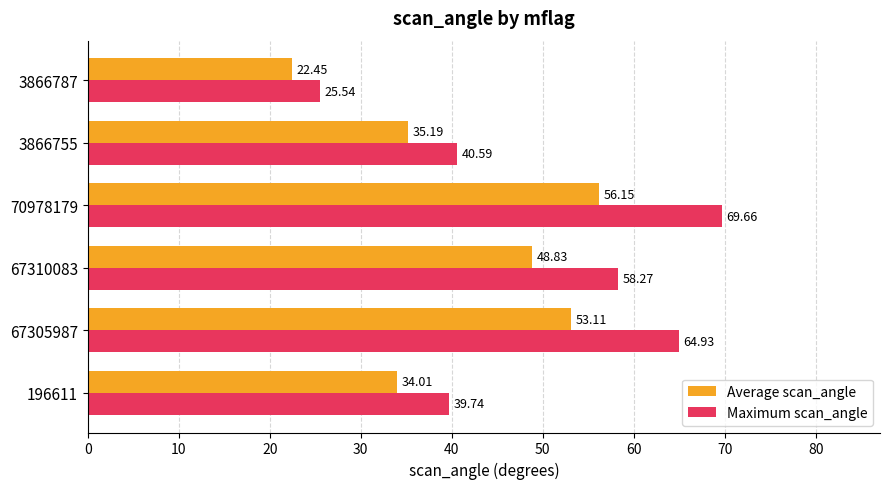

What is the average value of the Average scan_angle series?

41.6